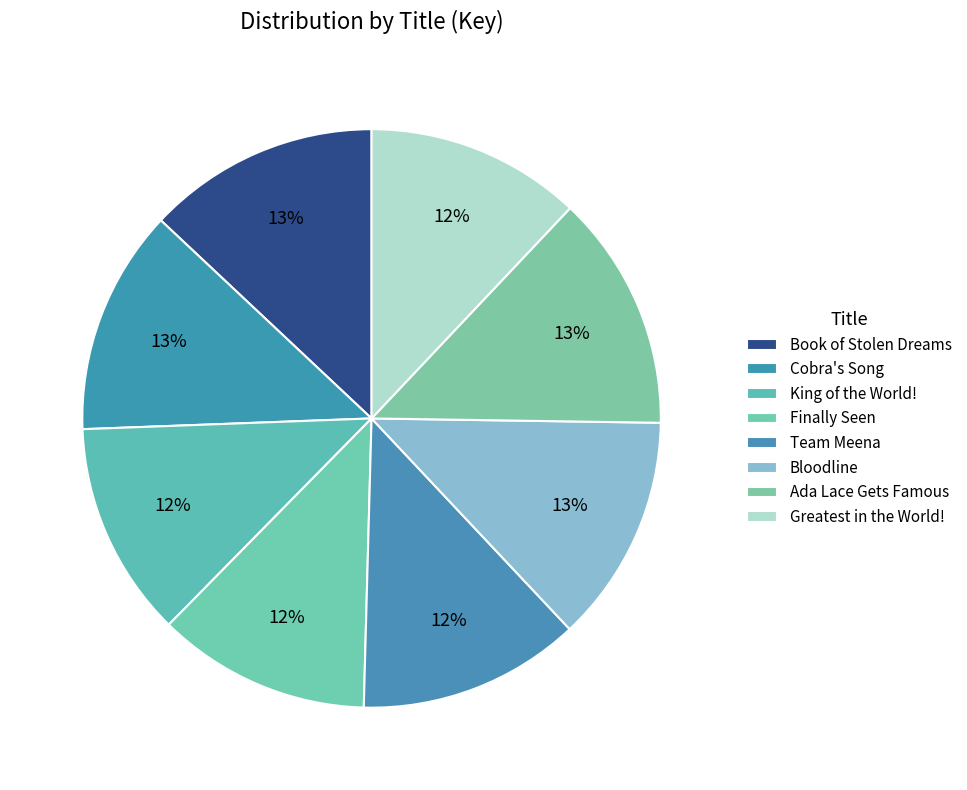

To the nearest percent, what is the difference between the Finally Seen and Cobra's Song slice percentages?

1%